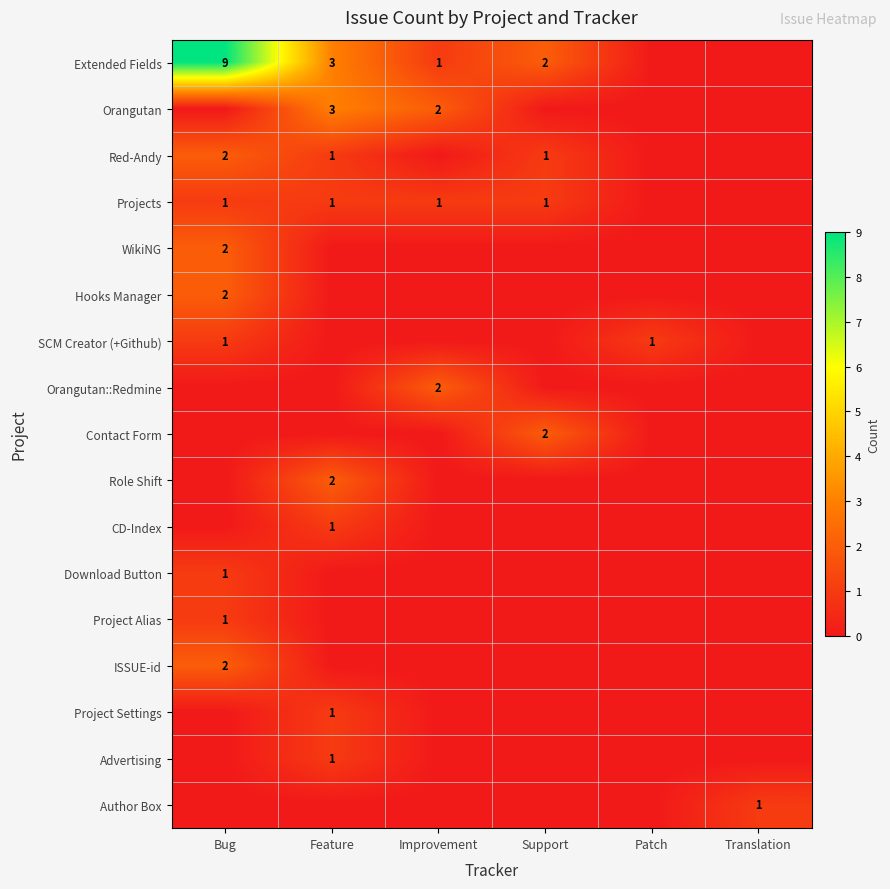

Which category has the highest value across all series?

Bug